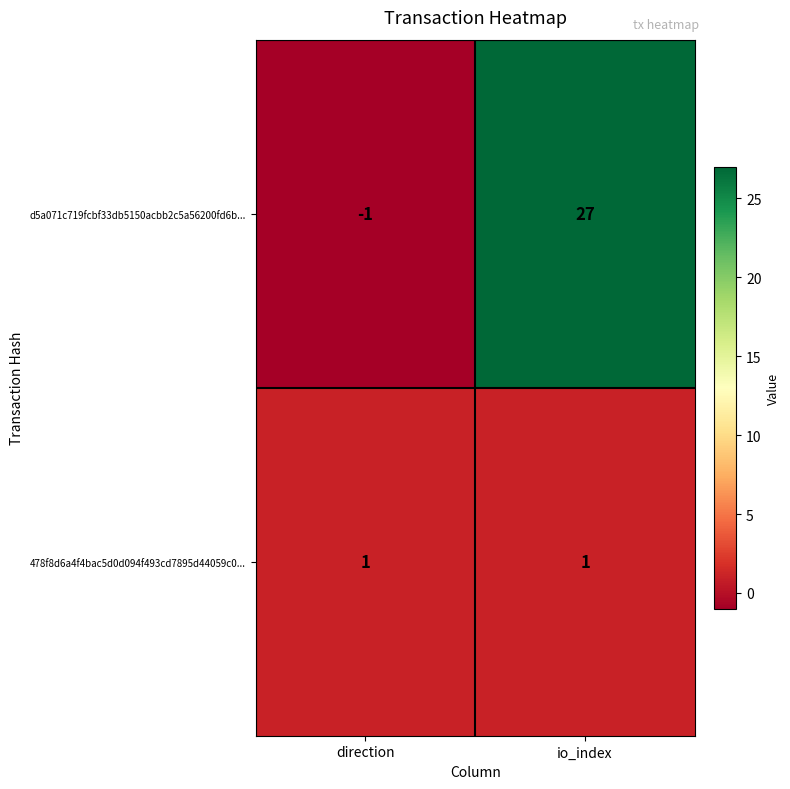

Which series changed the most between direction and io_index?

d5a071c719fcbf33db5150acbb2c5a56200fd6b...